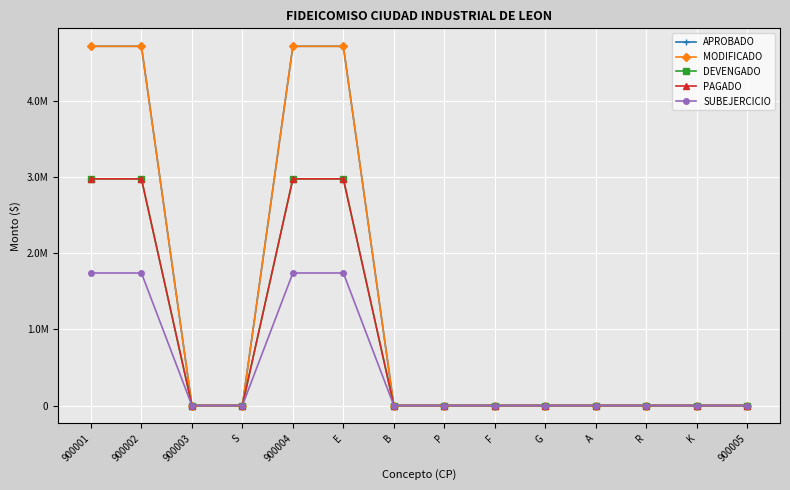

Is this an area chart (filled region under the line)?

No